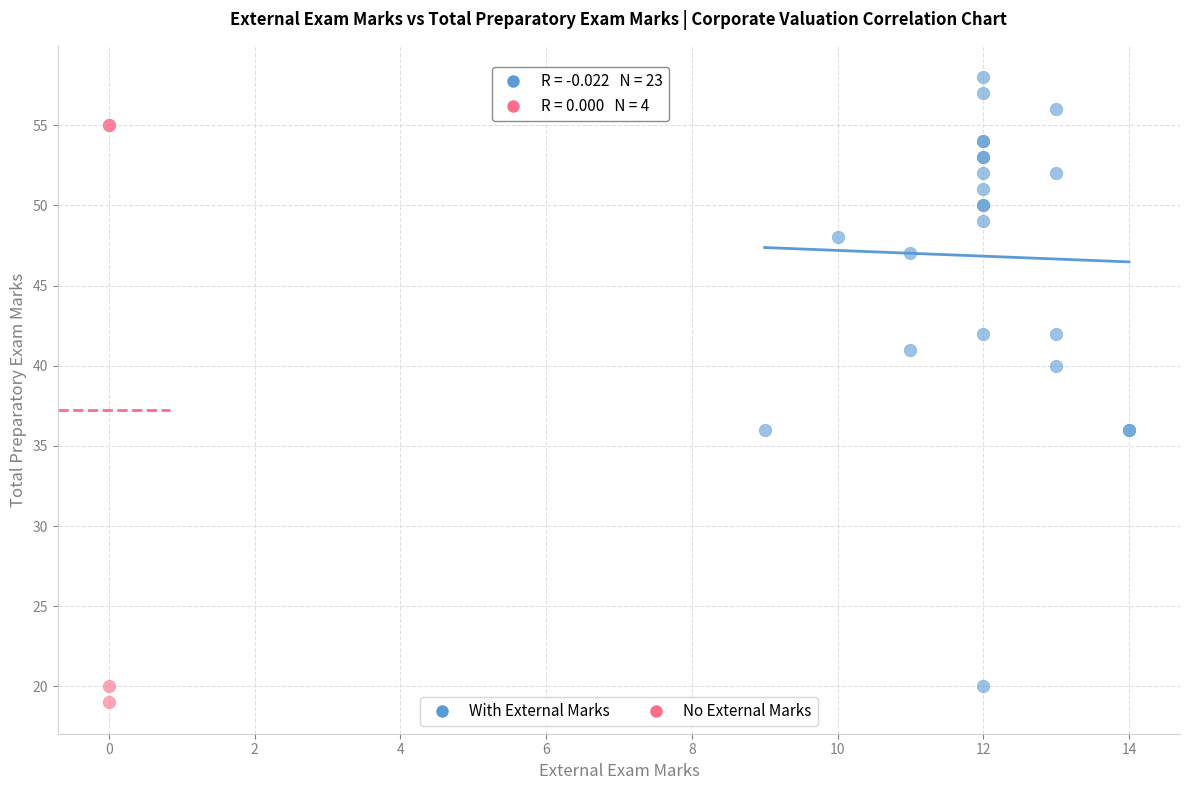

Which series contains the highest Y value?

With External Marks